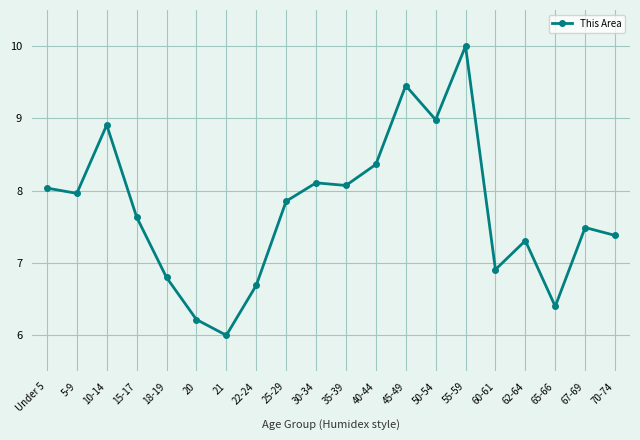

Is it true that the value at 50-54 is 9.0?

True